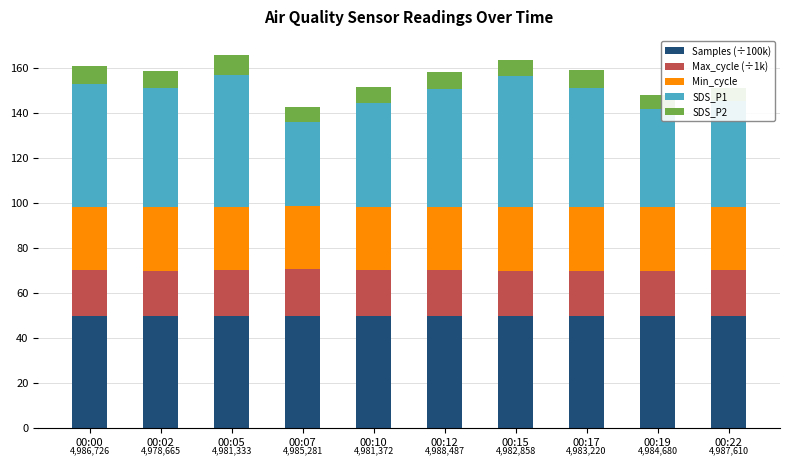

What is the maximum value for Samples (÷100k)?

49.9